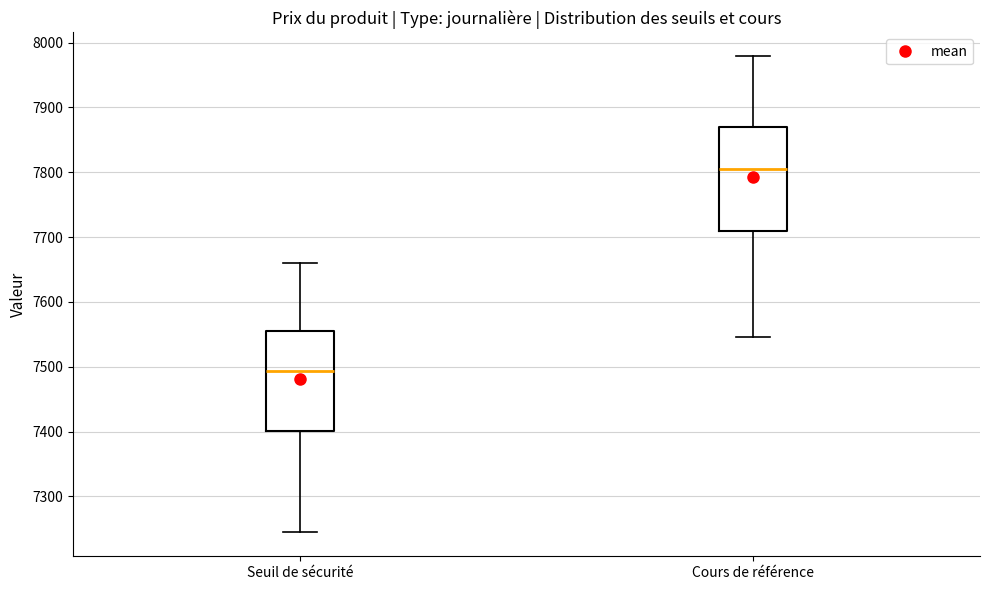

Reading left to right, transcribe this box plot: for each box, give where its median line is, the range the box spans, and where its two whiskers end, as read against the y-axis. The values are not printed on the chart, so give them approximately, as read against the axis.

Seuil de sécurité: median 7490, box 7400 to 7560, whiskers 7240 to 7660
Cours de référence: median 7800, box 7710 to 7870, whiskers 7550 to 7980